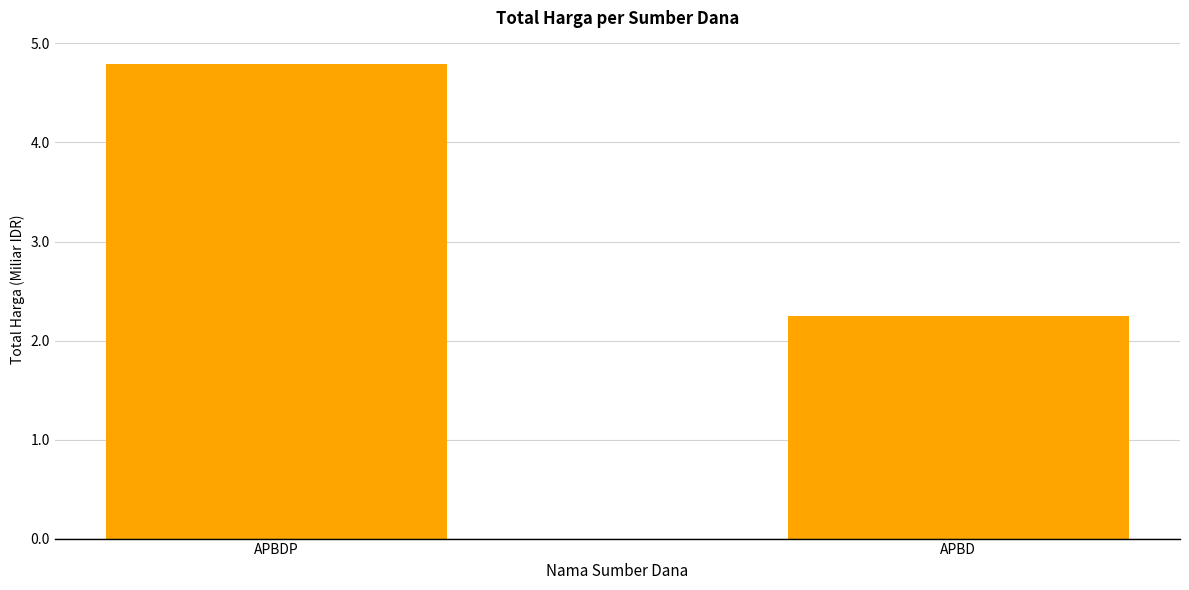

Which has a higher value, APBD or APBDP?

APBDP